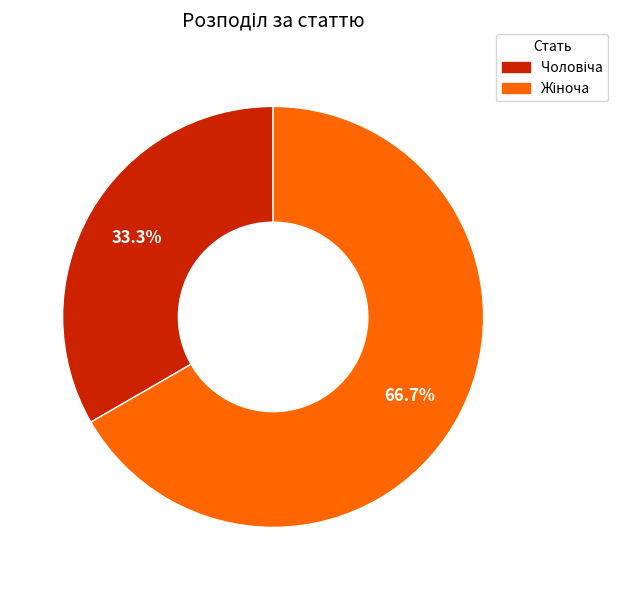

Does any single category account for the majority?

Yes